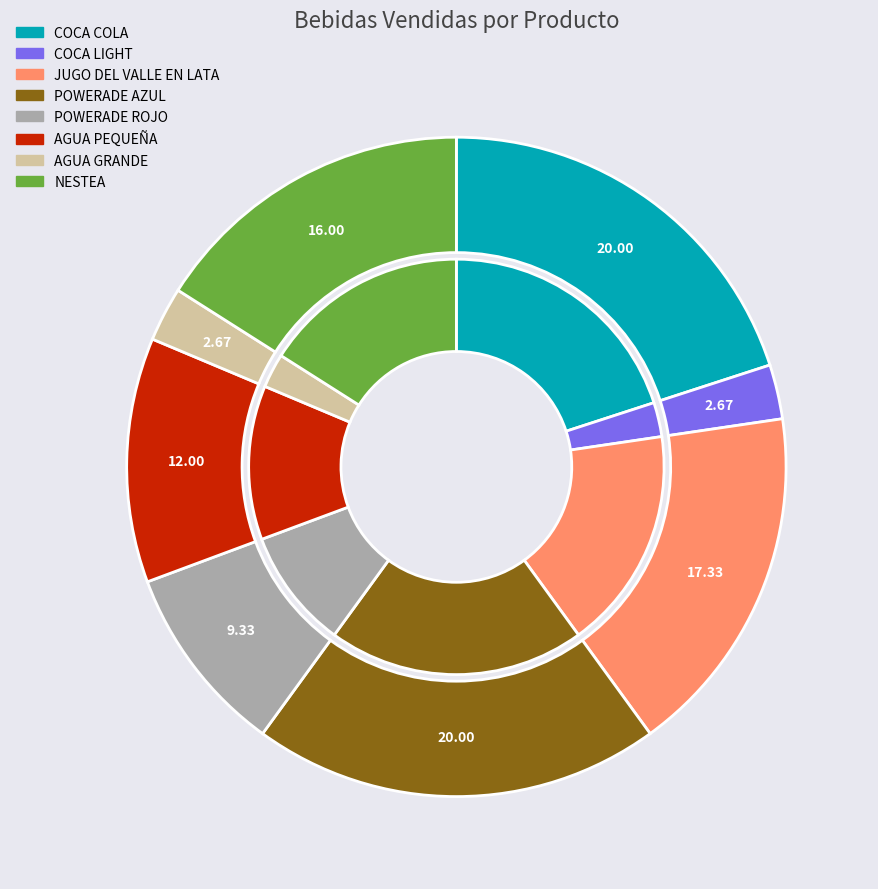

Is there a majority slice in this chart?

No